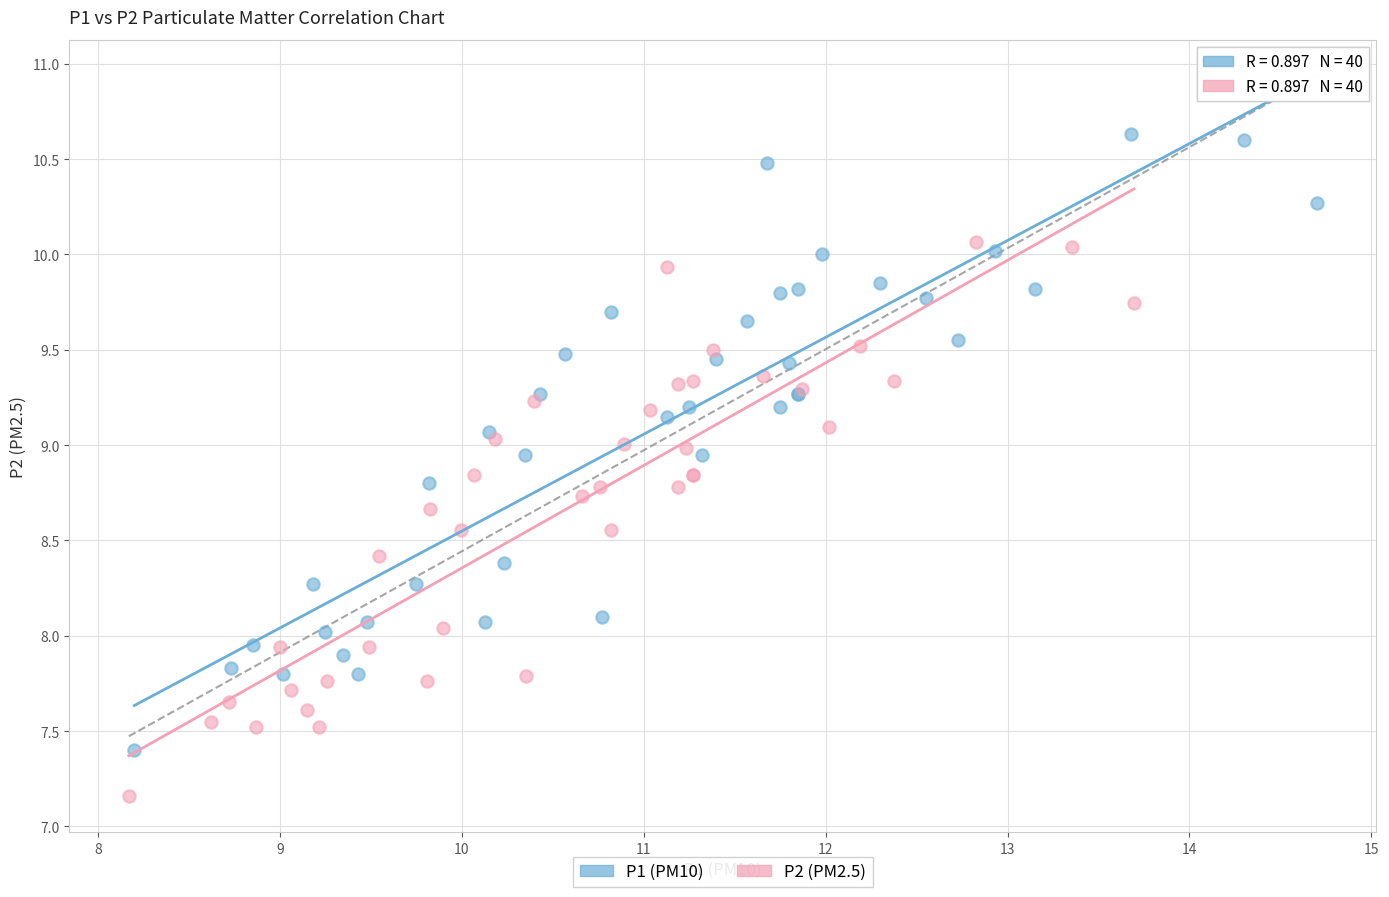

What are all the series names shown in the legend?

P1 (PM10), P2 (PM2.5)